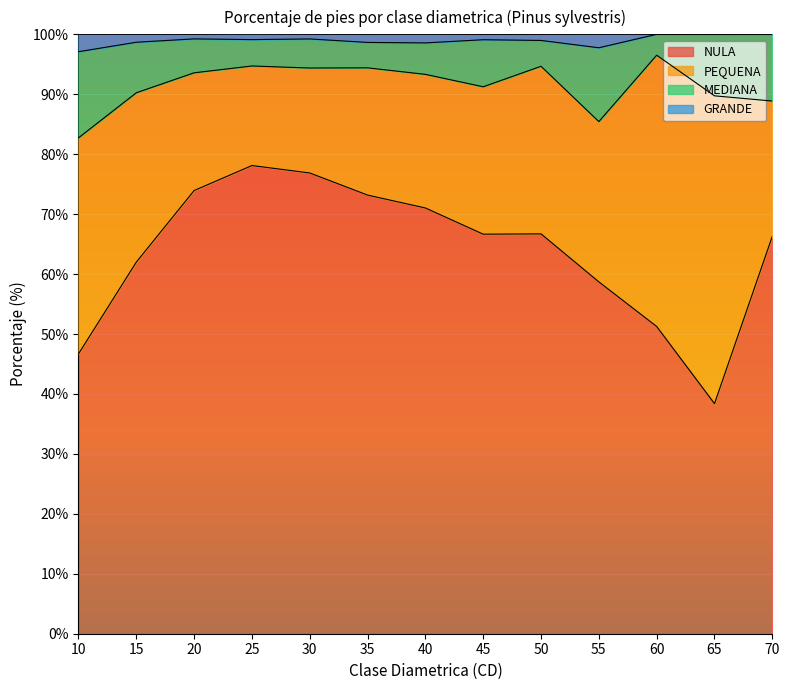

What is the lowest value of the NULA series?

38.4